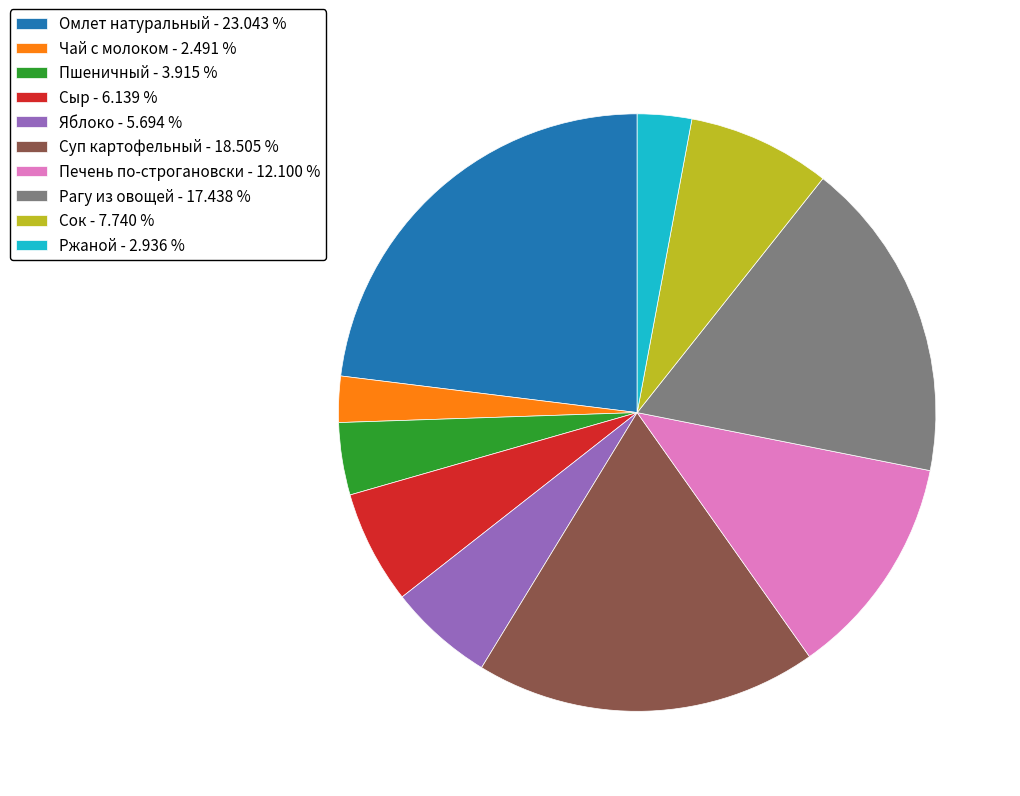

Combined, do Рагу из овощей - 17.438 % and Суп картофельный - 18.505 % account for over 50%?

No